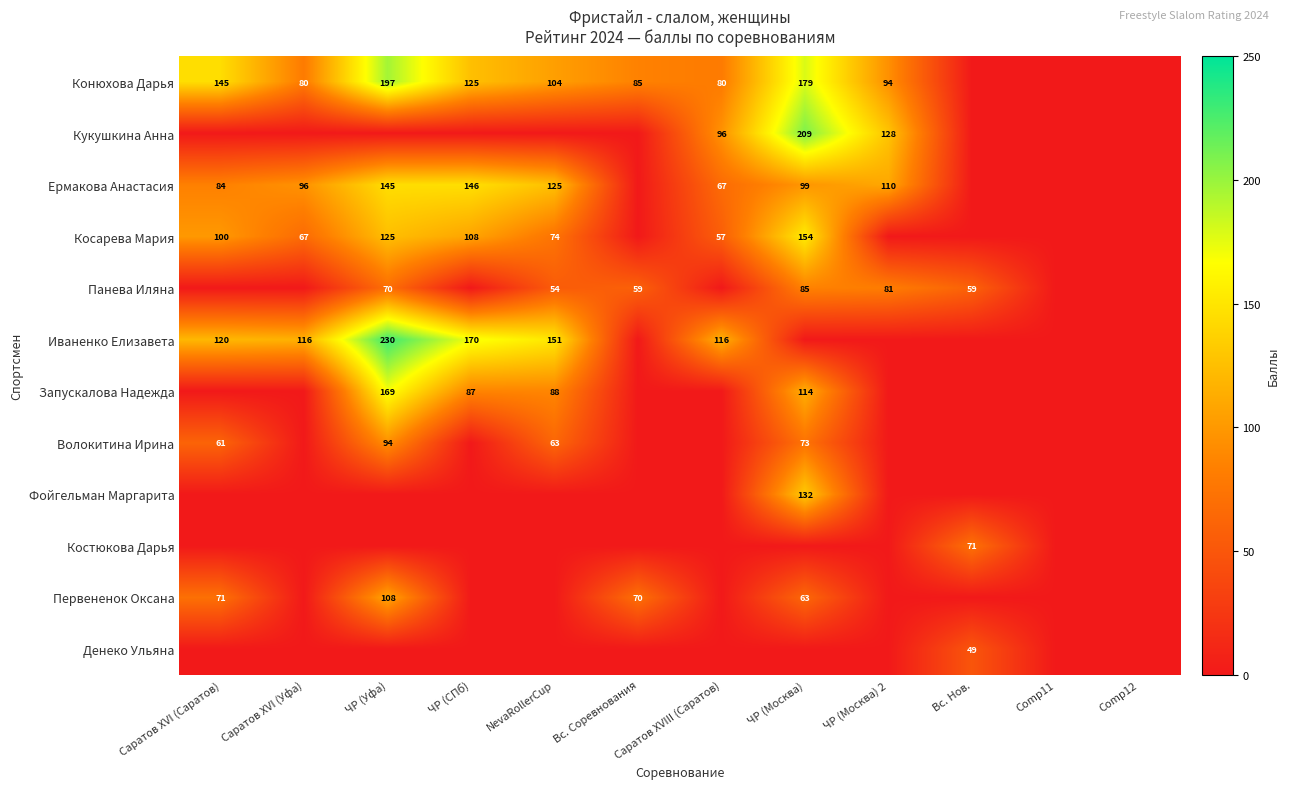

True or false: Иваненко Елизавета has a value of 151 at NevaRollerCup.

True